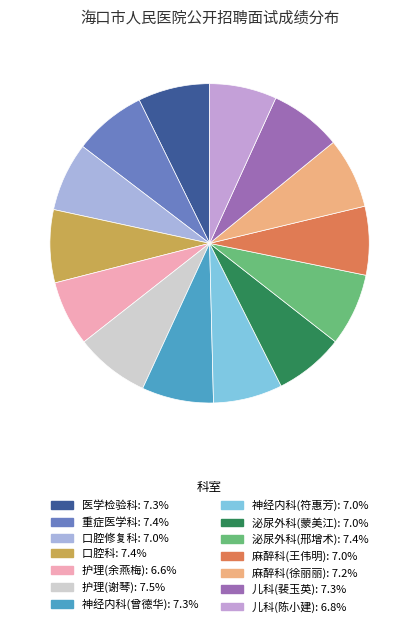

What is the smallest slice in the pie chart?

护理(余燕梅)